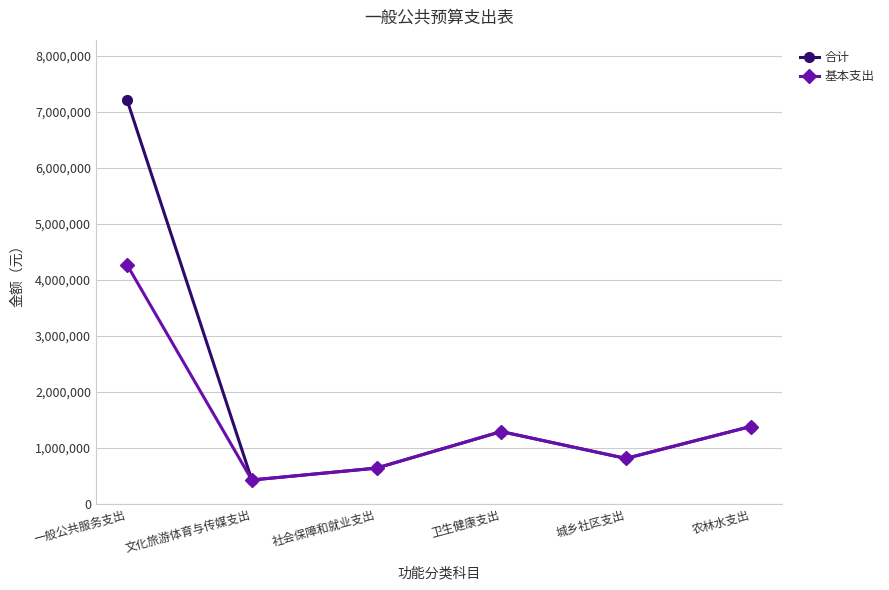

List the series in order of their overall mean, highest first.

合计, 基本支出